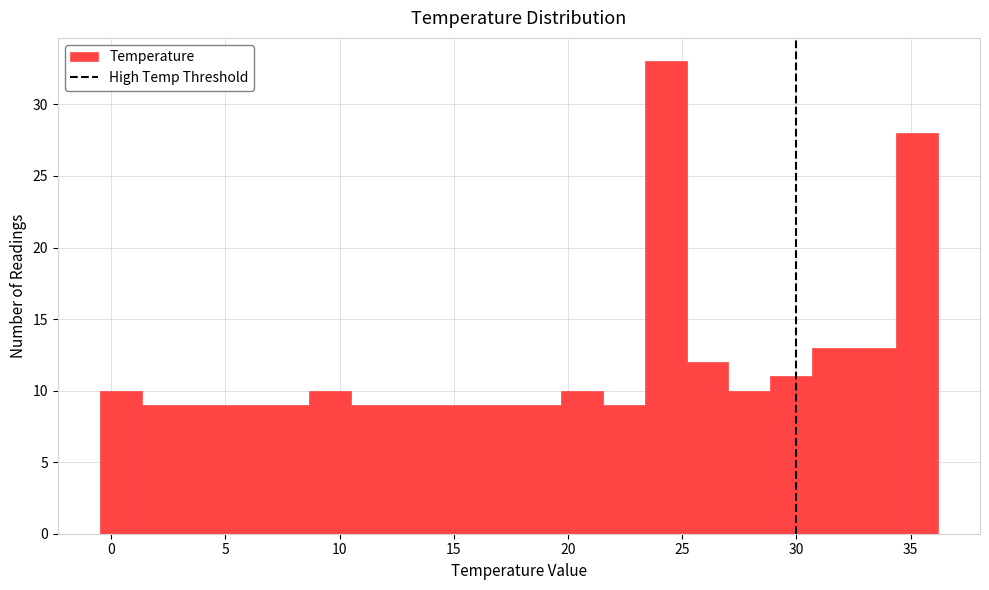

Read against the x-axis, roughly where is the centre of the tallest bar?

24.5